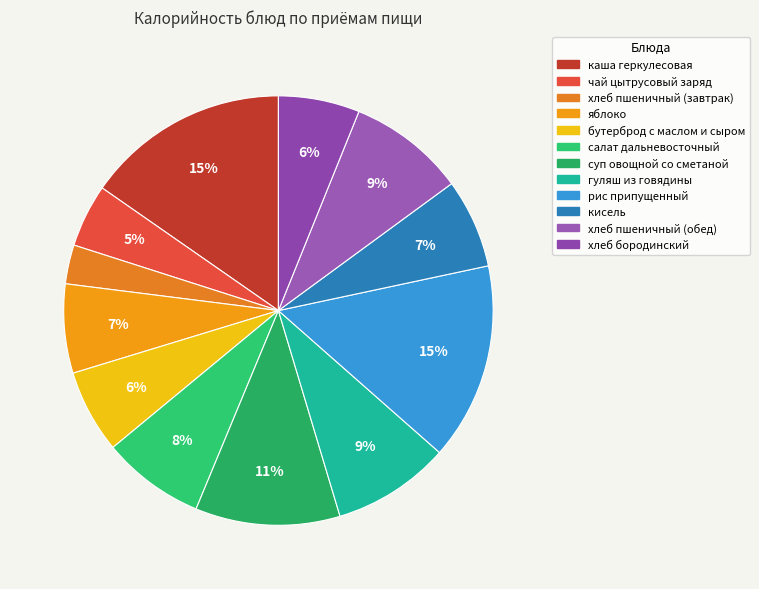

What percentage is the суп овощной со сметаной slice, to the nearest percent?

11%